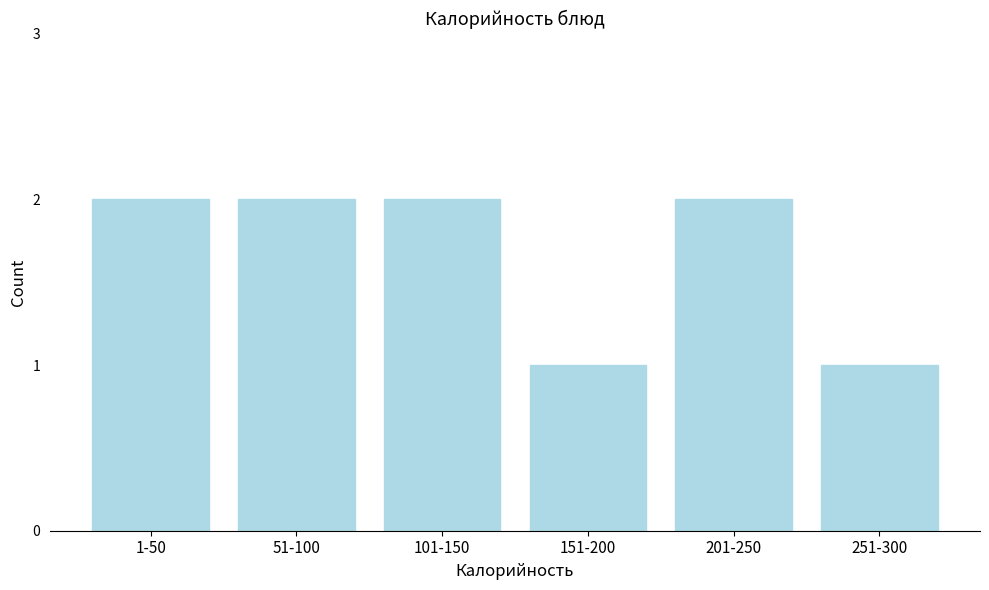

Reading left to right, transcribe all the data shown in this chart.

2	2	2	1	2	1